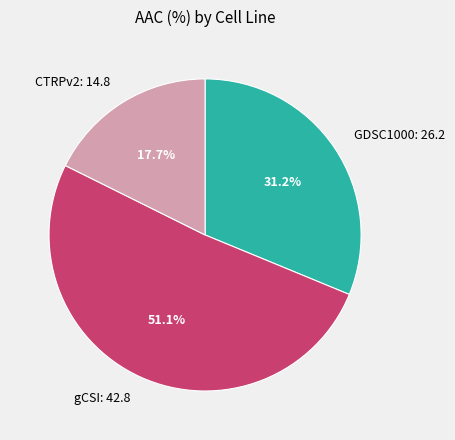

What is the smallest slice in the pie chart?

CTRPv2